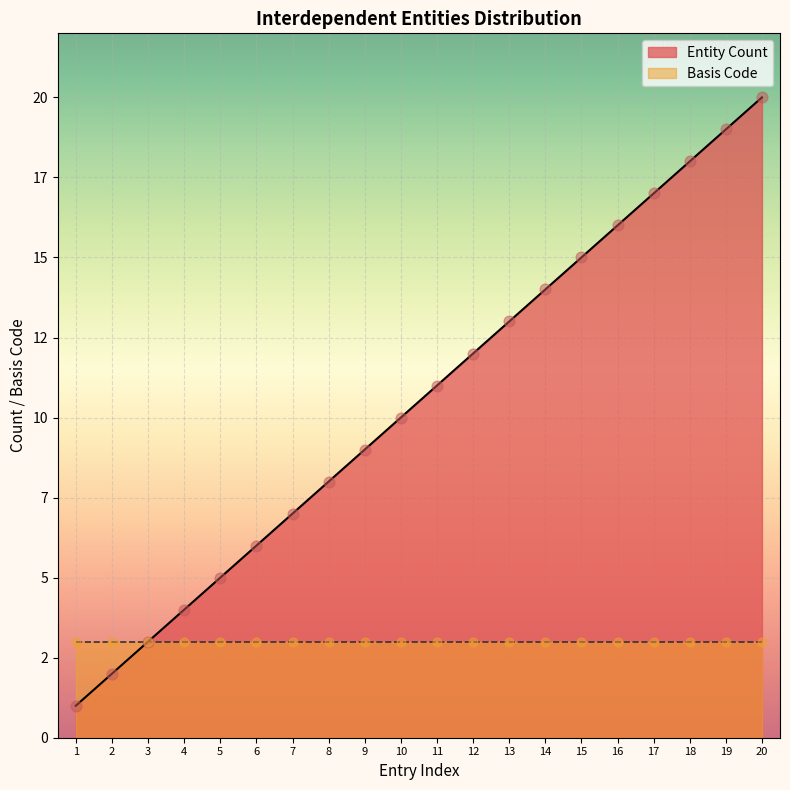

What is the change in value from 1 to 6?

+5